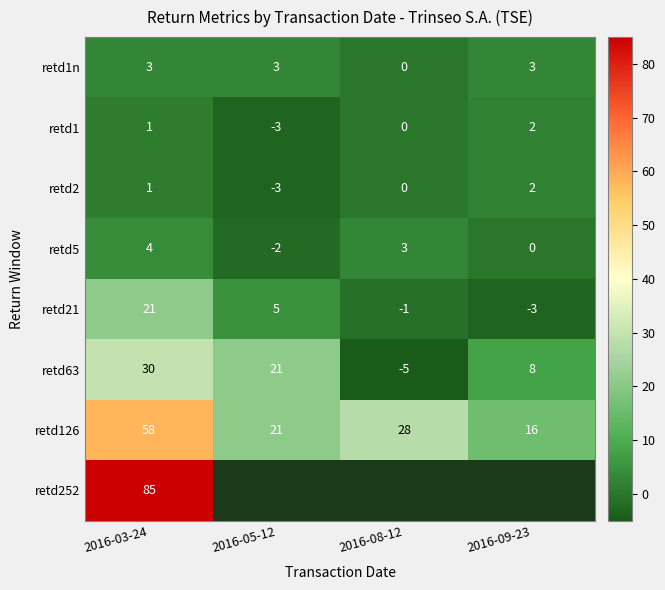

Which label corresponds to the largest value in the chart?

2016-03-24